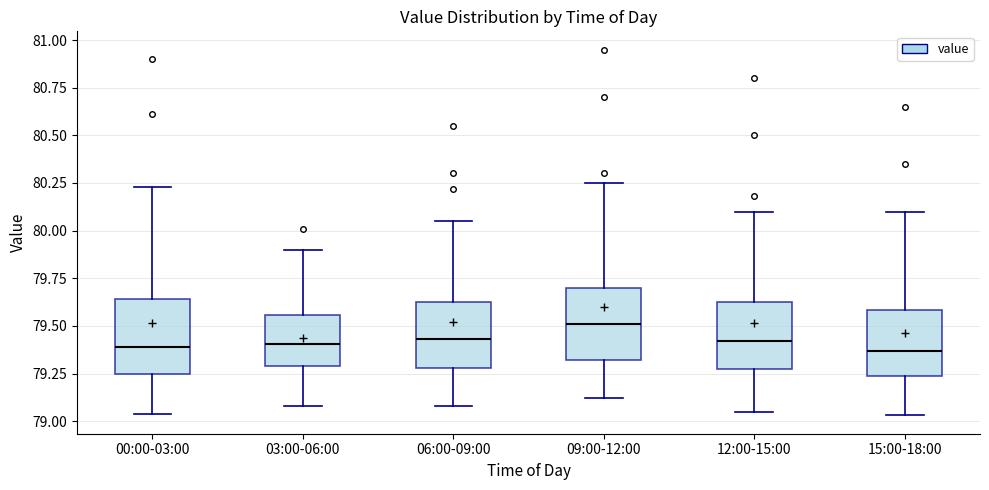

Which box has the highest median line?

09:00-12:00